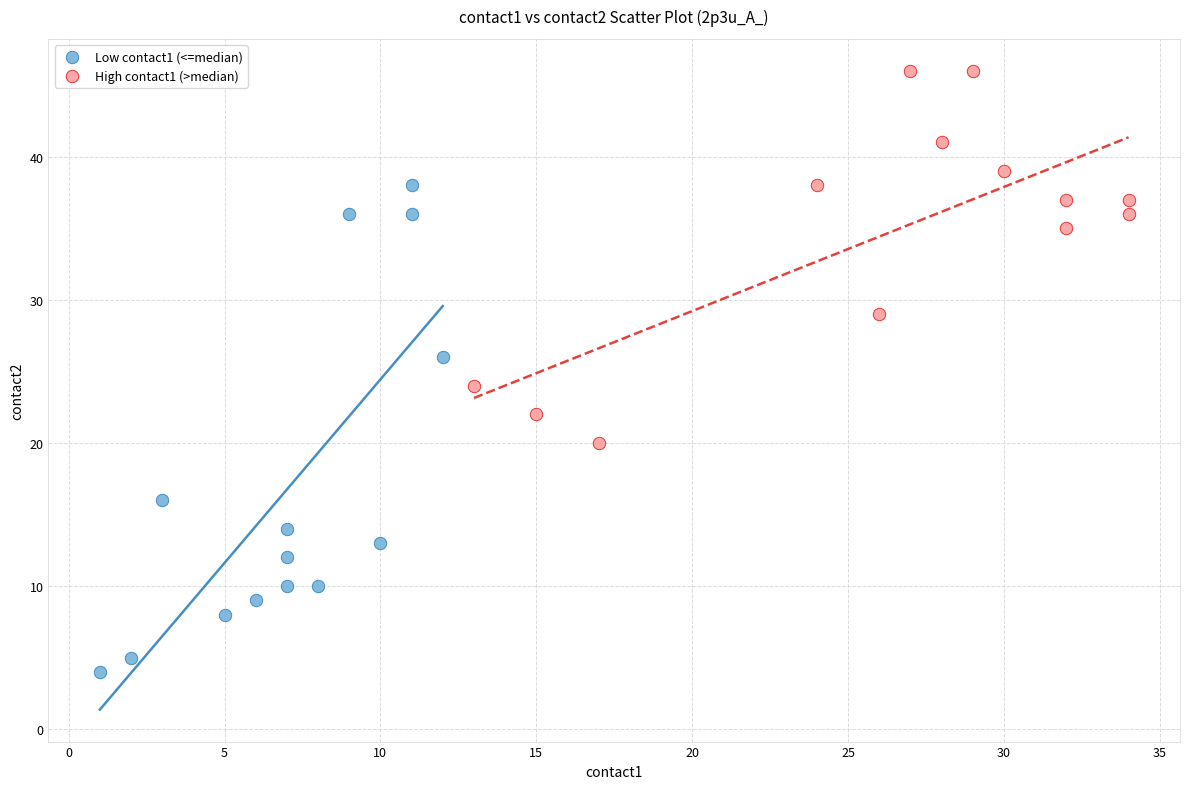

Which series reaches the minimum Y coordinate?

Low contact1 (<=median)